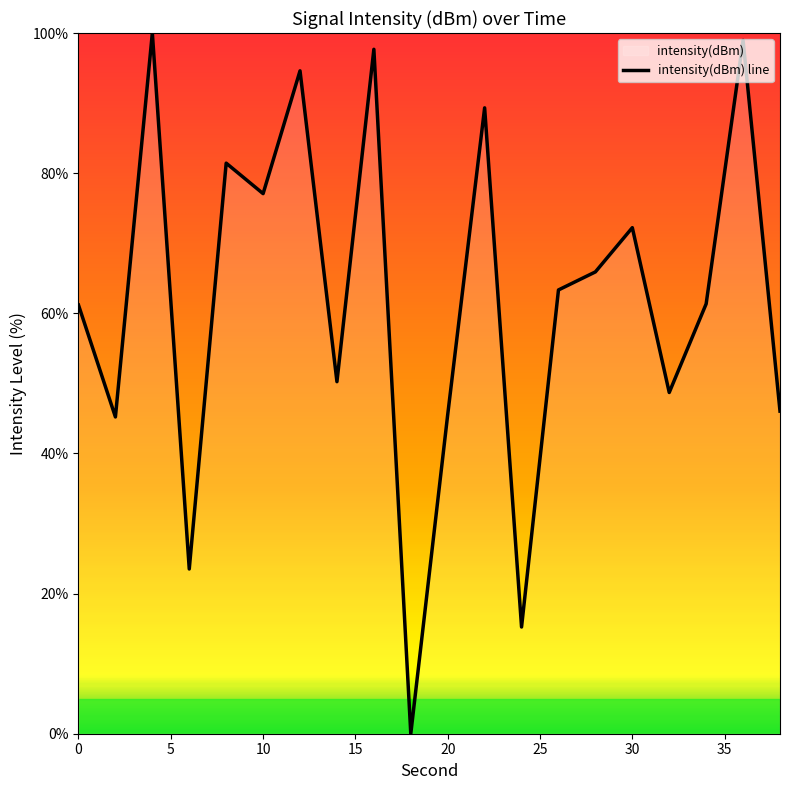

How many data points are less than 63?

10